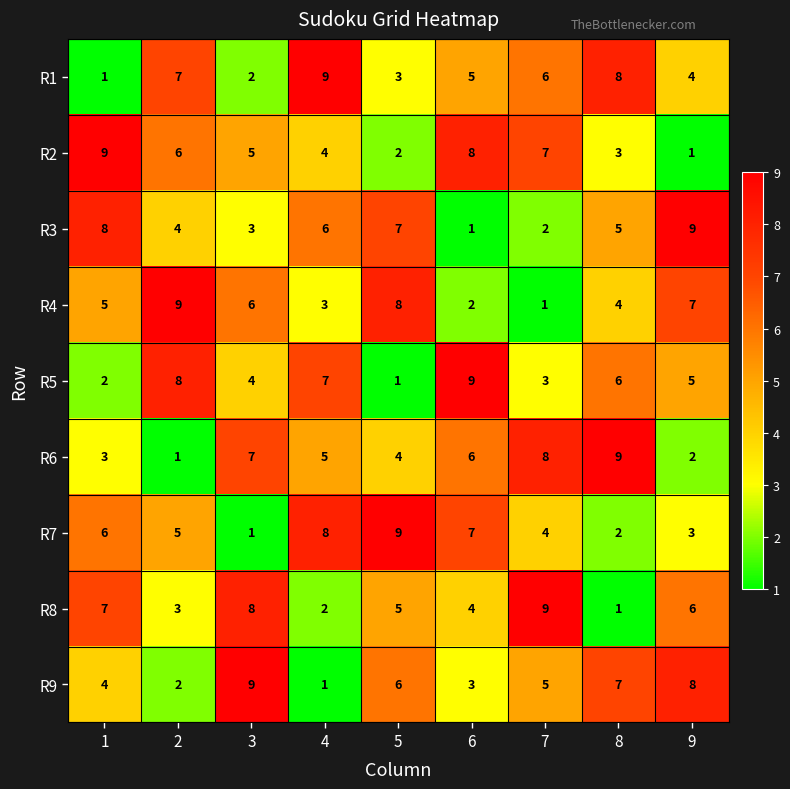

What is the difference between the second highest and minimum values in the R3 series?

7